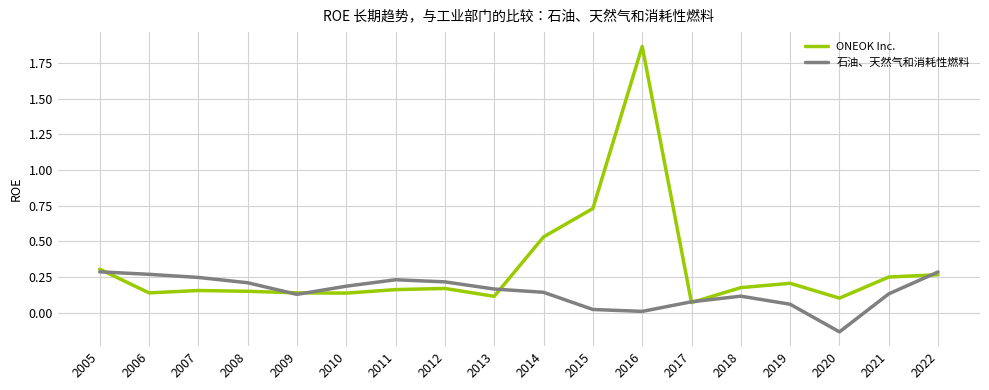

The value of 石油、天然气和消耗性燃料 at 2016 is 0.0. True or false?

True